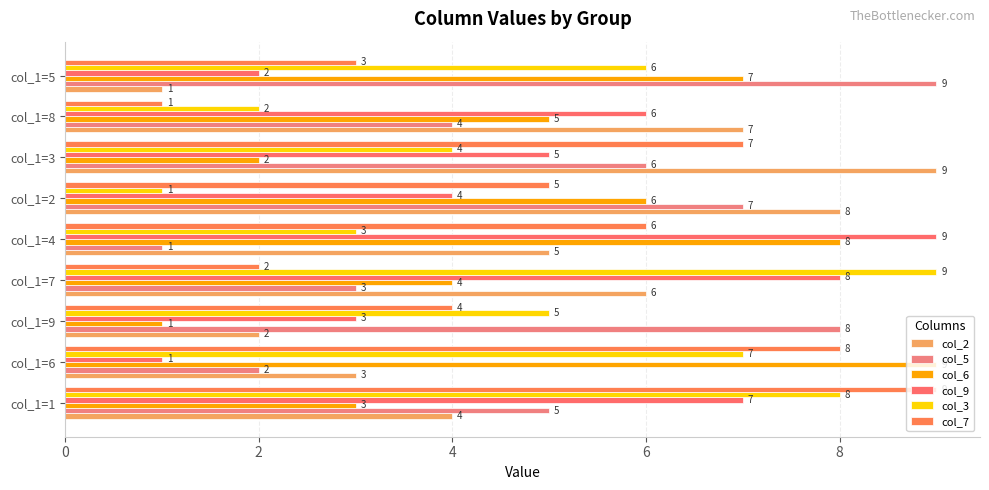

Count the number of data series in this chart.

6